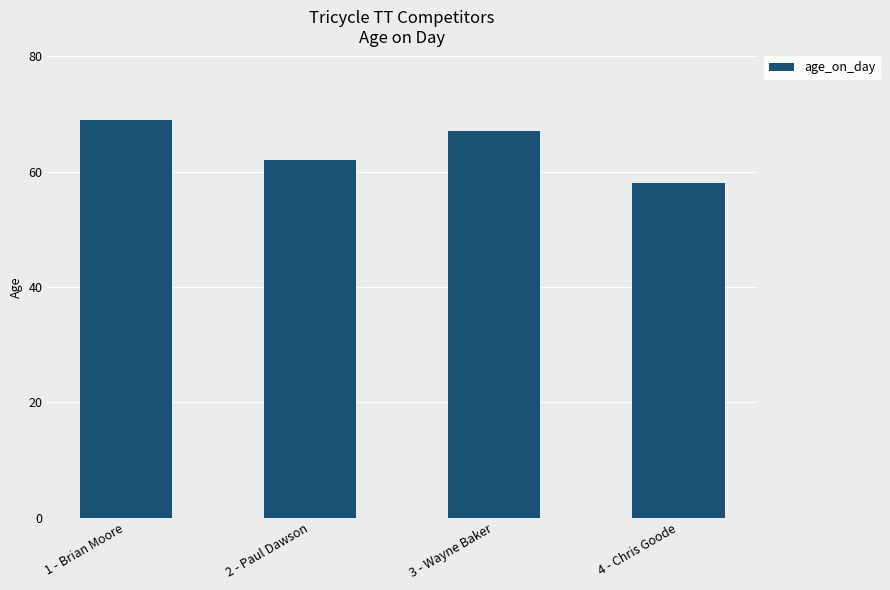

At which category does the chart reach its peak across all series?

1 - Brian Moore